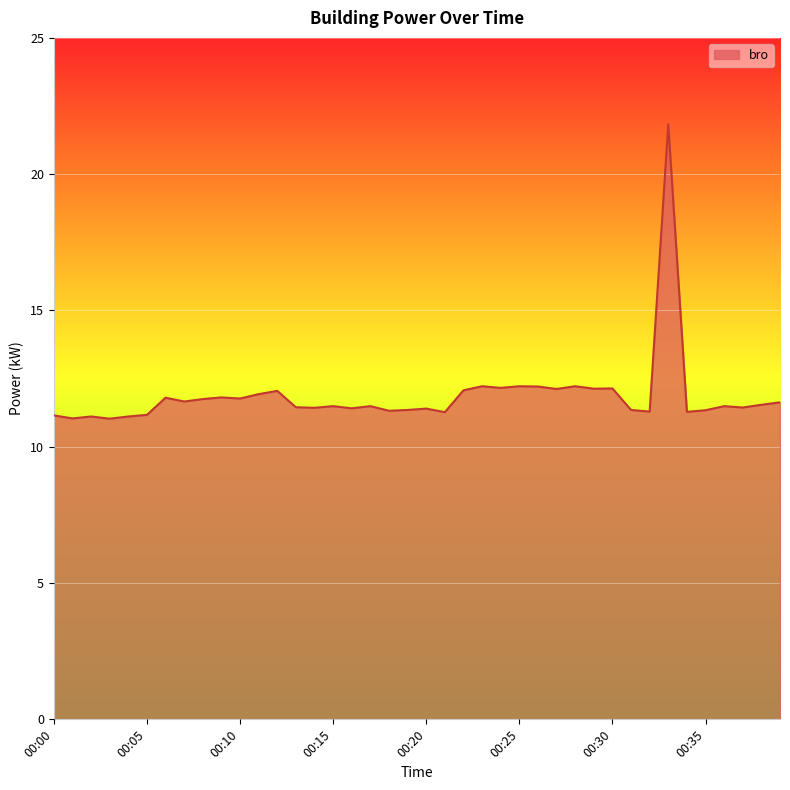

What is the maximum value shown in the chart?

21.8